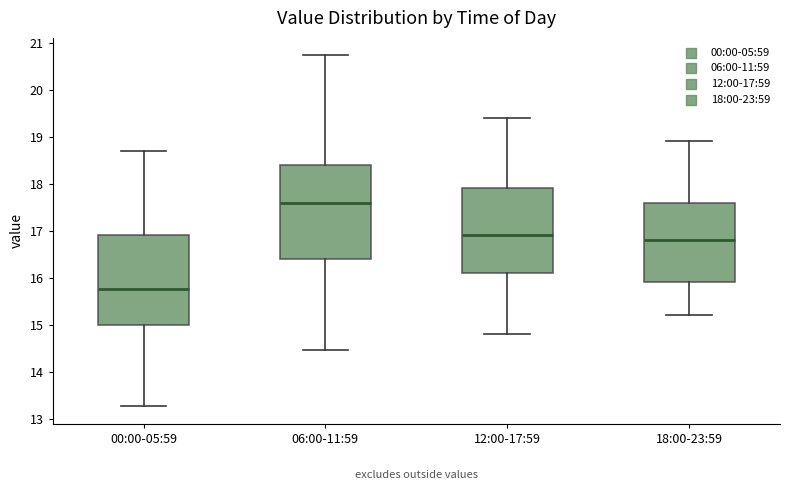

Which box has the lowest median line?

00:00-05:59